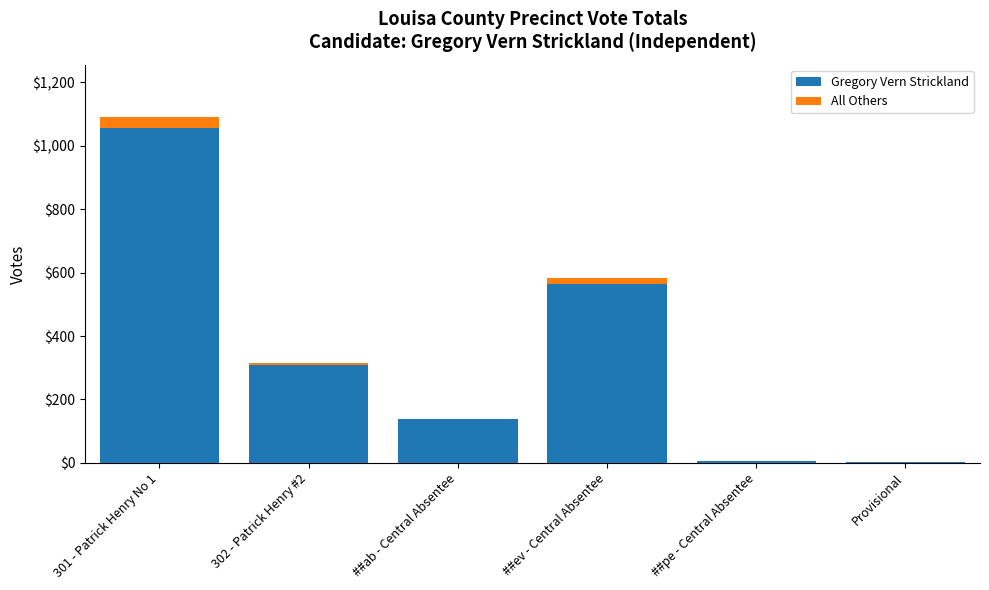

What is the highest value of the Gregory Vern Strickland series?

1056